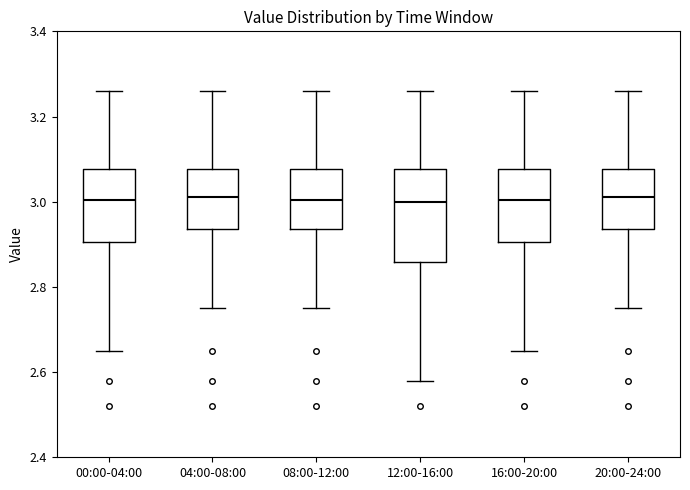

Reading left to right, read every box against the y-axis: the position of its median line, the range the box covers, and the ends of its whiskers. The values are not printed on the chart, so give them approximately, as read against the axis.

00:00-04:00: median 3.00, box 2.90 to 3.08, whiskers 2.66 to 3.26
04:00-08:00: median 3.02, box 2.94 to 3.08, whiskers 2.76 to 3.26
08:00-12:00: median 3.00, box 2.94 to 3.08, whiskers 2.76 to 3.26
12:00-16:00: median 3.00, box 2.86 to 3.08, whiskers 2.58 to 3.26
16:00-20:00: median 3.00, box 2.90 to 3.08, whiskers 2.66 to 3.26
20:00-24:00: median 3.02, box 2.94 to 3.08, whiskers 2.76 to 3.26